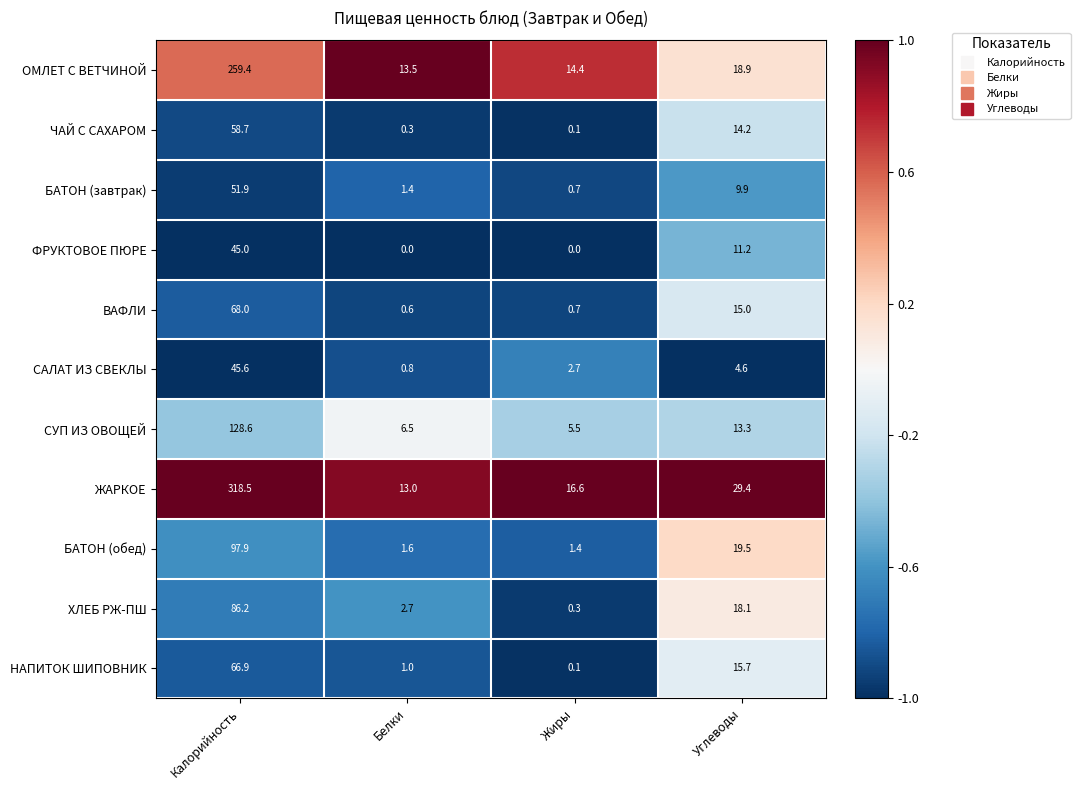

At which category does the chart reach its peak across all series?

Калорийность